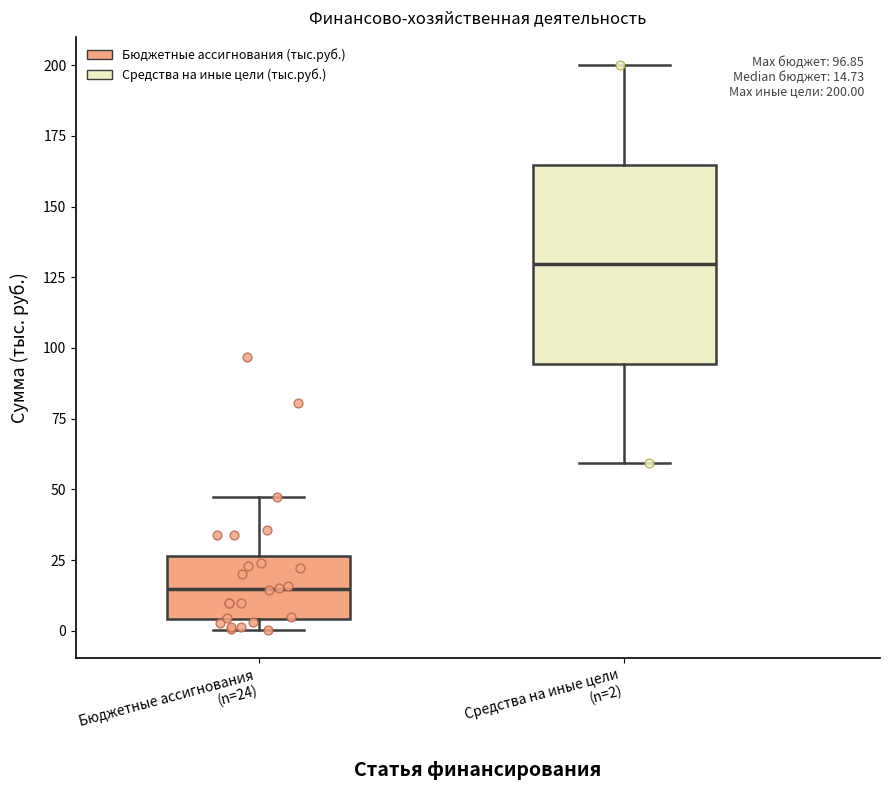

Which box's median line is the lowest?

Бюджетные ассигнования (n=24)